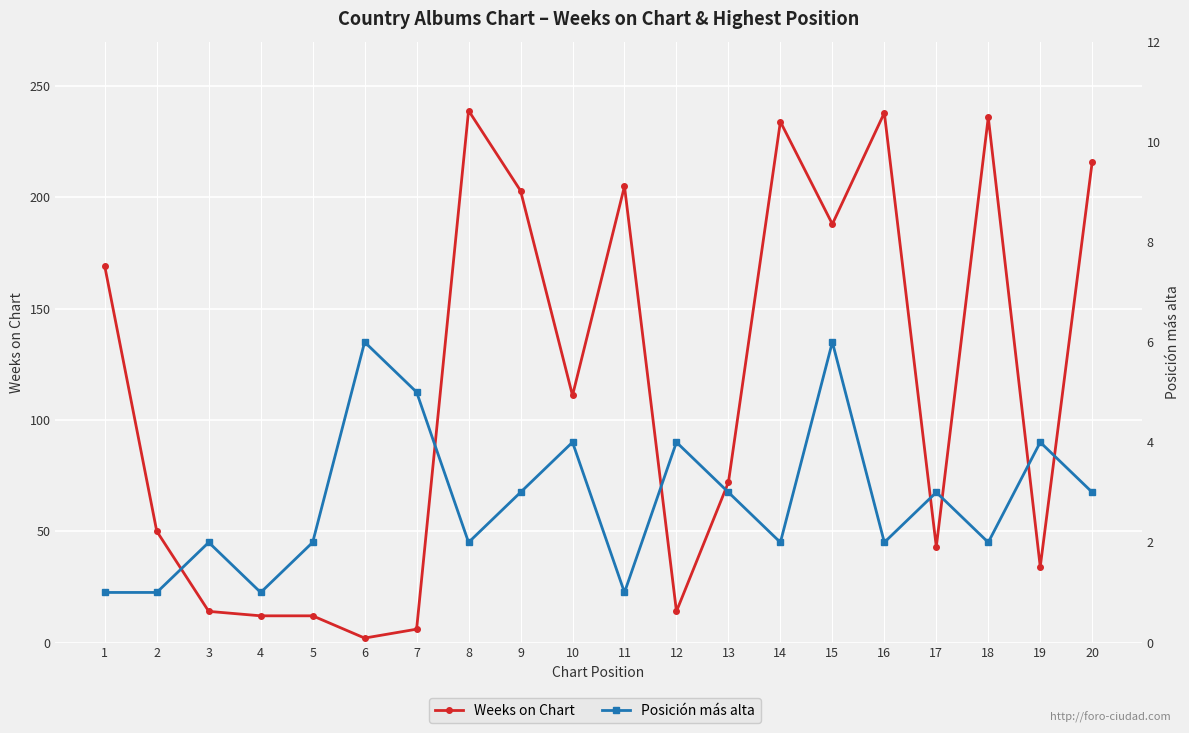

Which series has the largest total across all categories?

Weeks on Chart